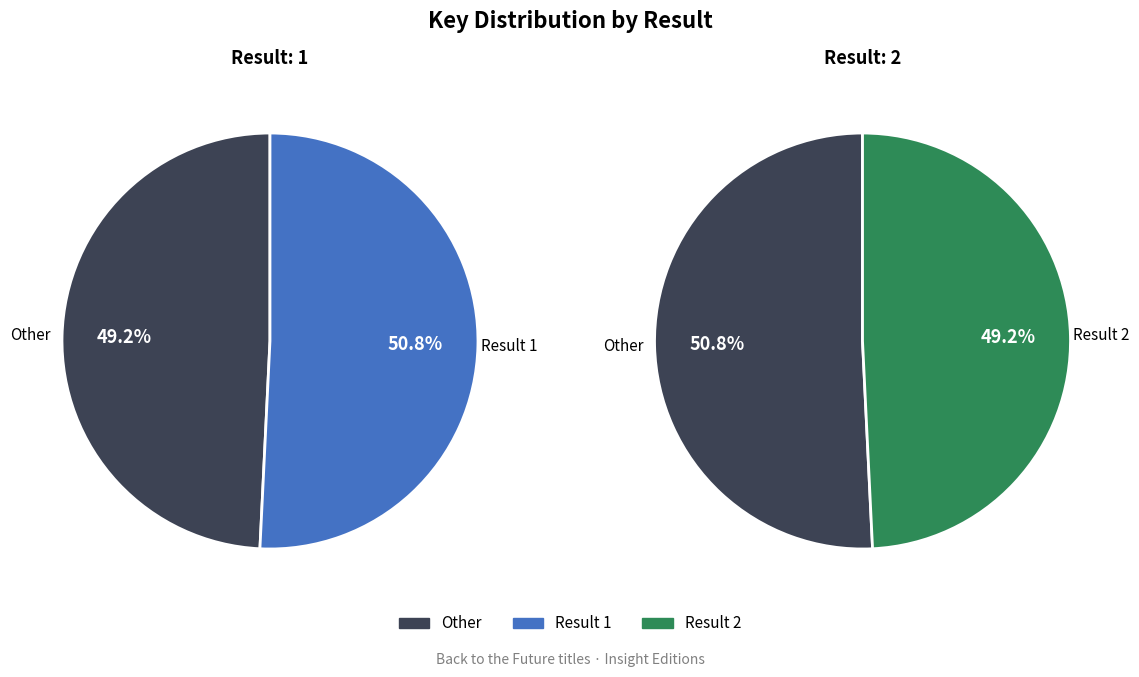

Between 1 and 2, which is larger?

1